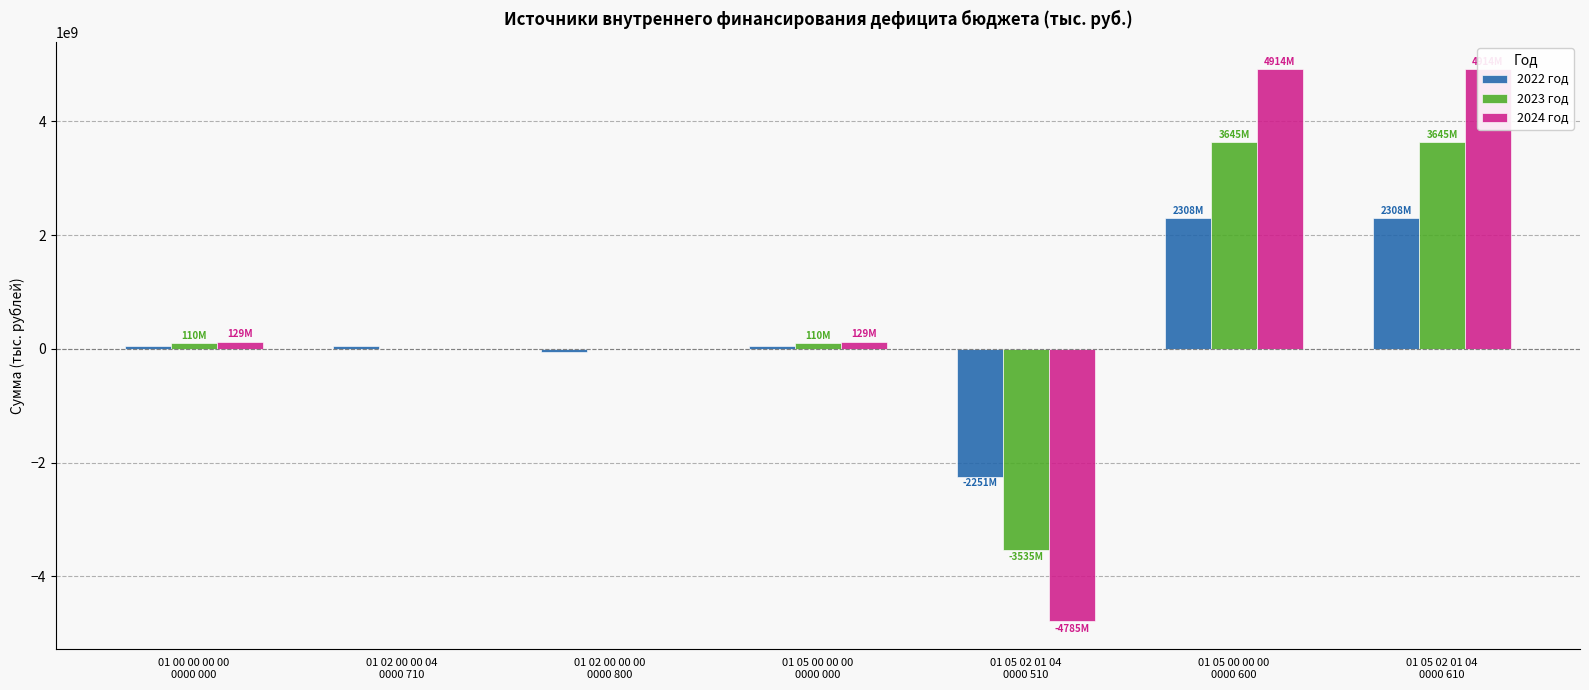

What is the label of the 2nd bar from the left?

01 02 00 00 04
0000 710